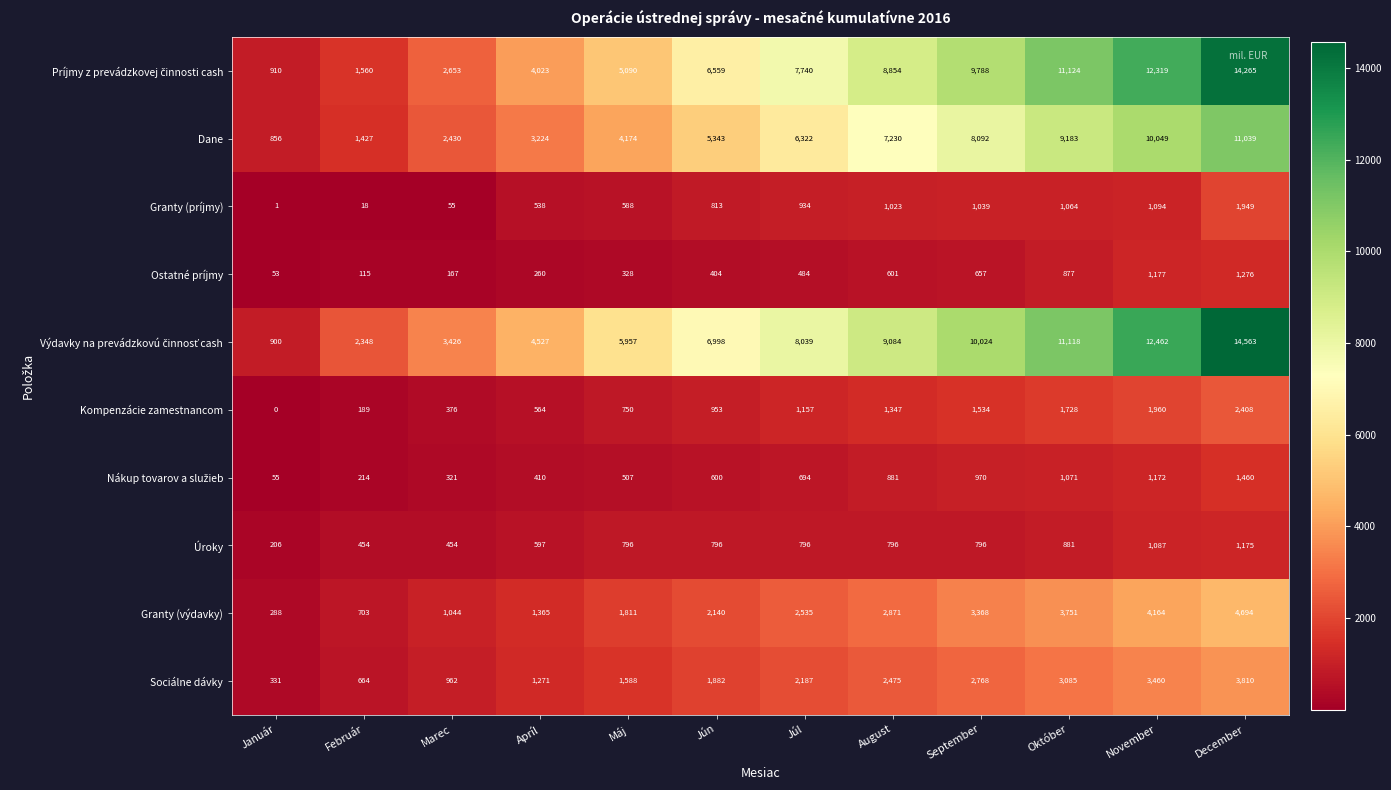

List the labels in order of Dane value, largest first.

December, November, Október, September, August, Júl, Jún, Máj, Apríl, Marec, Február, Január